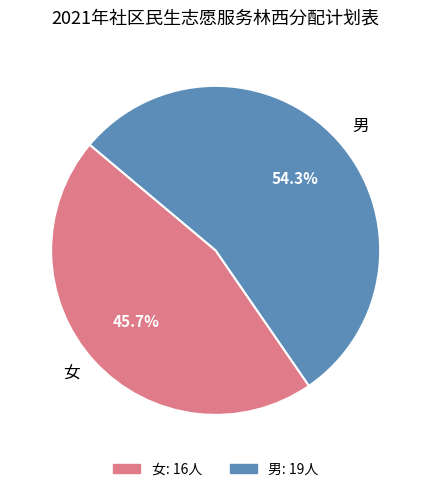

How many segments does this pie chart have?

2